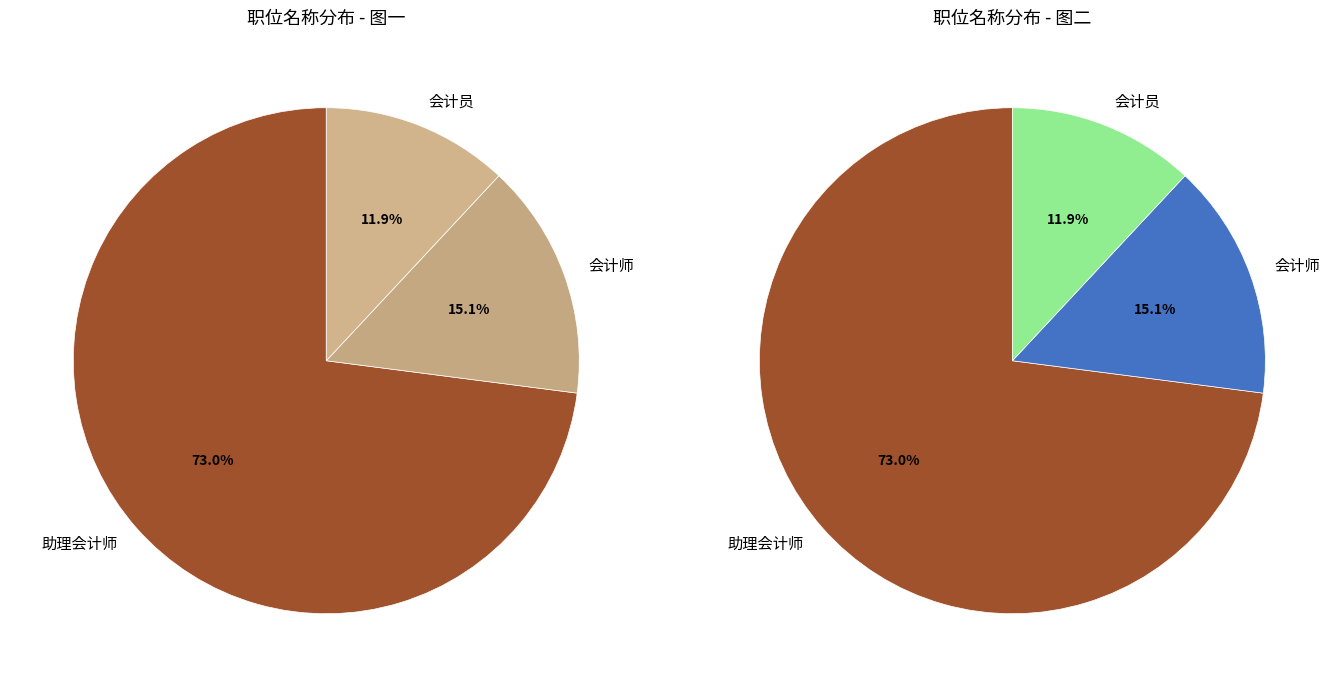

Is it true that 会计员 is 3% of the pie?

False